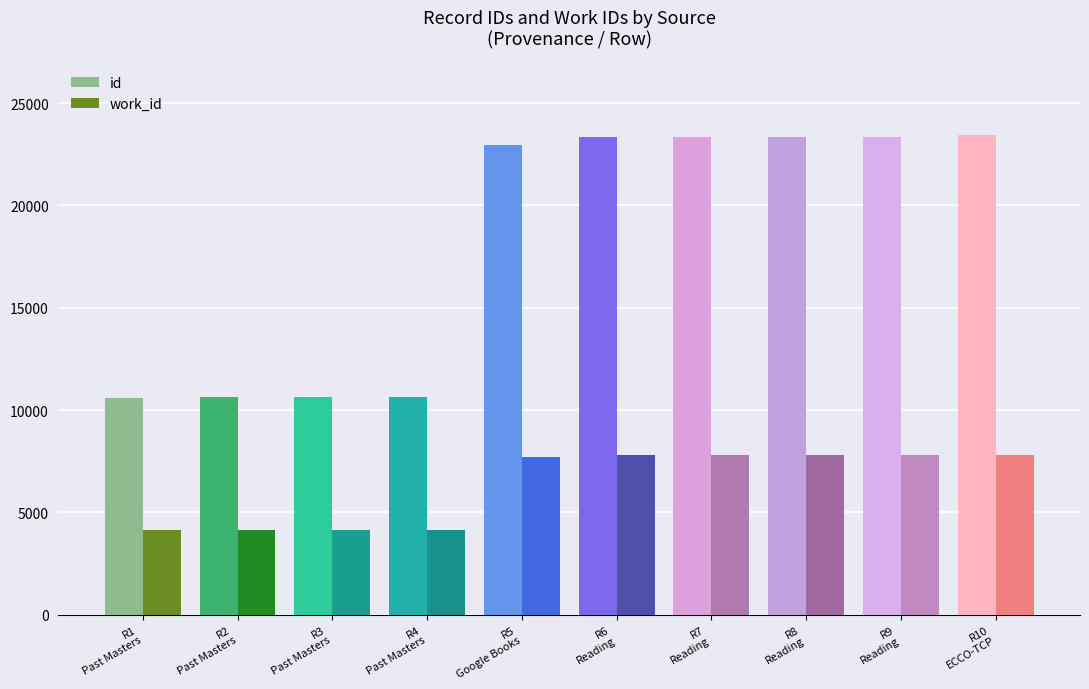

List the series in order of their overall mean, highest first.

id, work_id